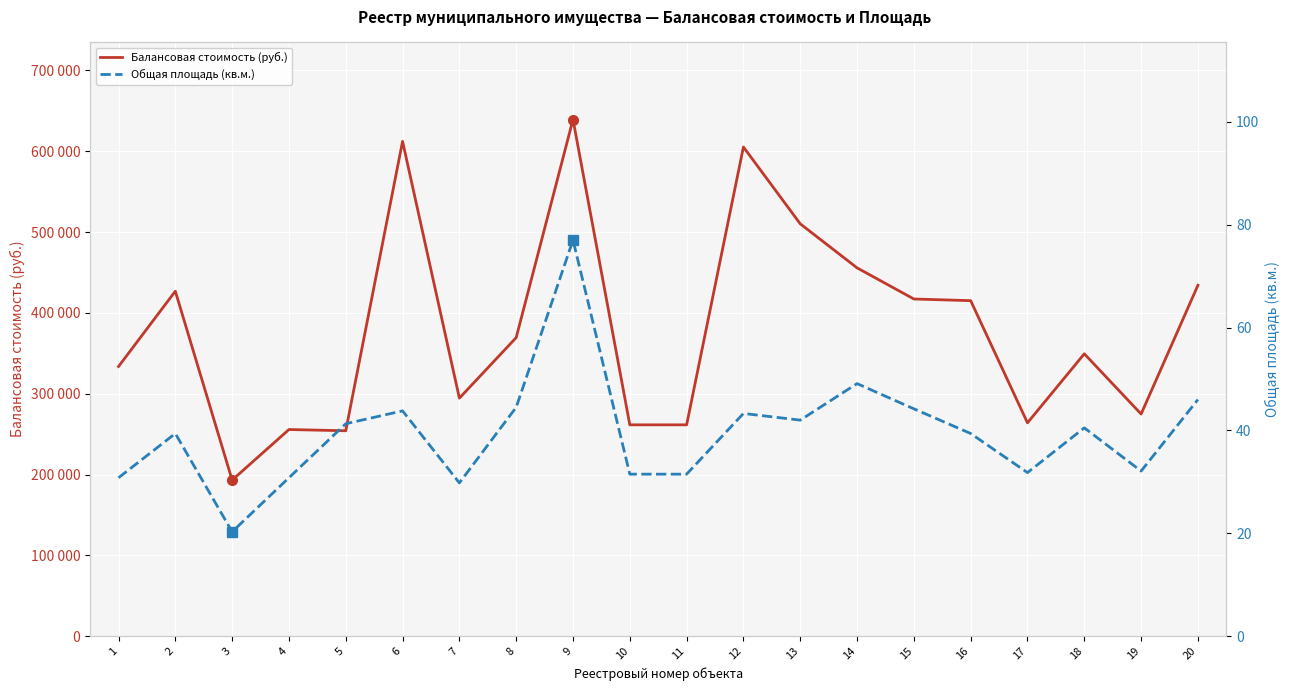

What is the sum of the Балансовая стоимость (руб.) values at 18 and 2?

776177.0